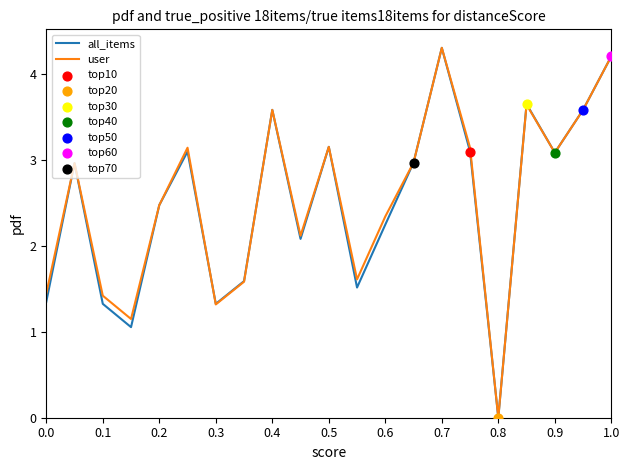

What is the greatest value displayed?

4.3